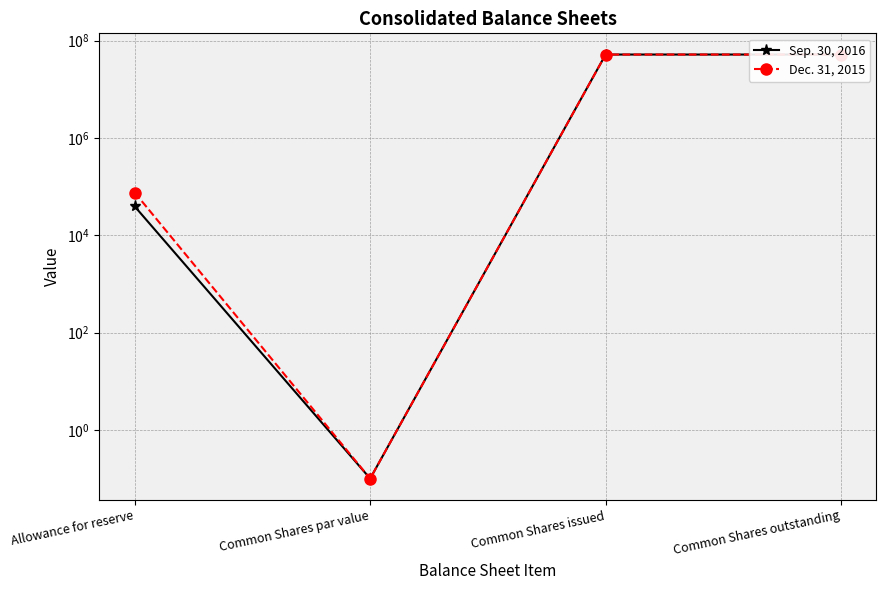

What value does the Sep. 30, 2016 series have at Allowance for reserve?

39000.0